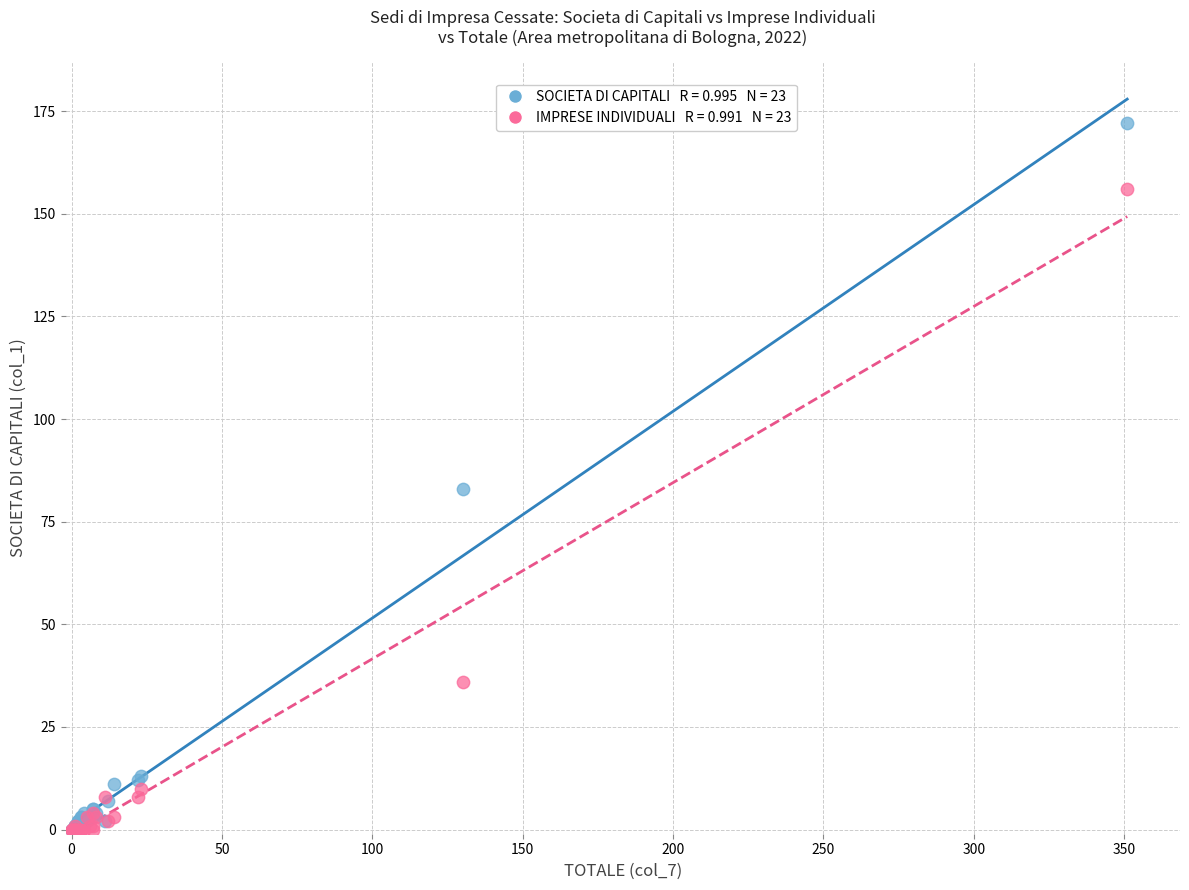

Across all series, what Y value is closest to 86?

83